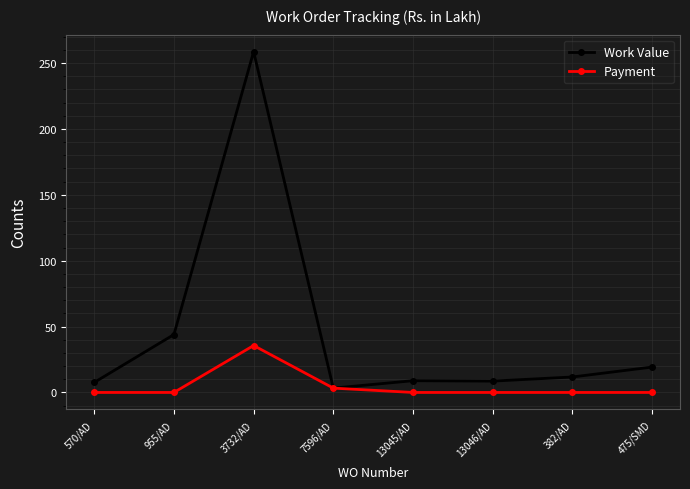

True or false: Payment has more than 2 points higher than both neighbors.

False